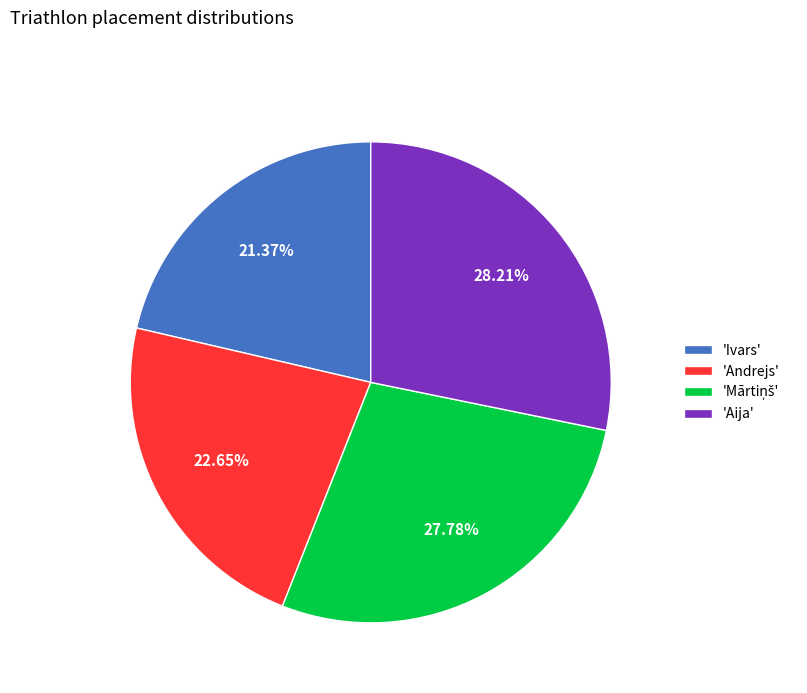

Combined, do 'Andrejs' and 'Aija' account for over 50%?

Yes